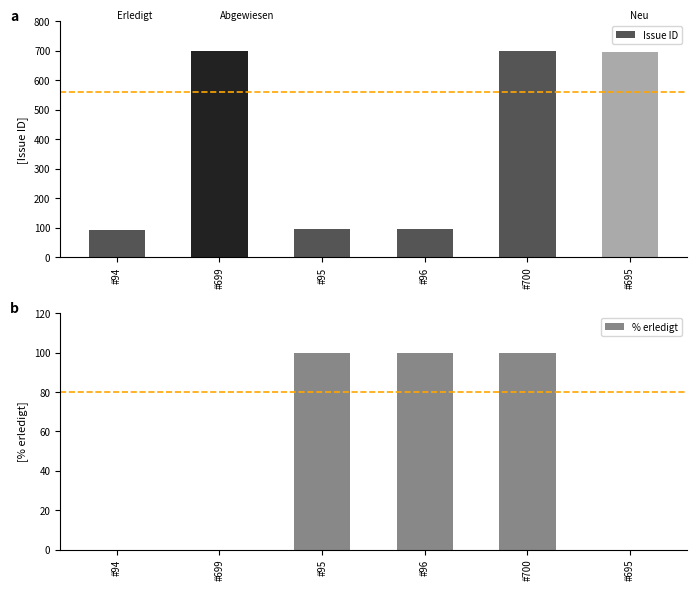

Between #699 and #96, which is larger?

#699